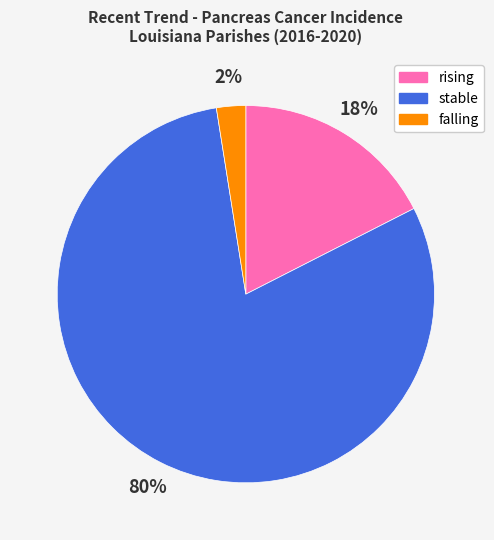

Between falling and rising, which is larger?

rising